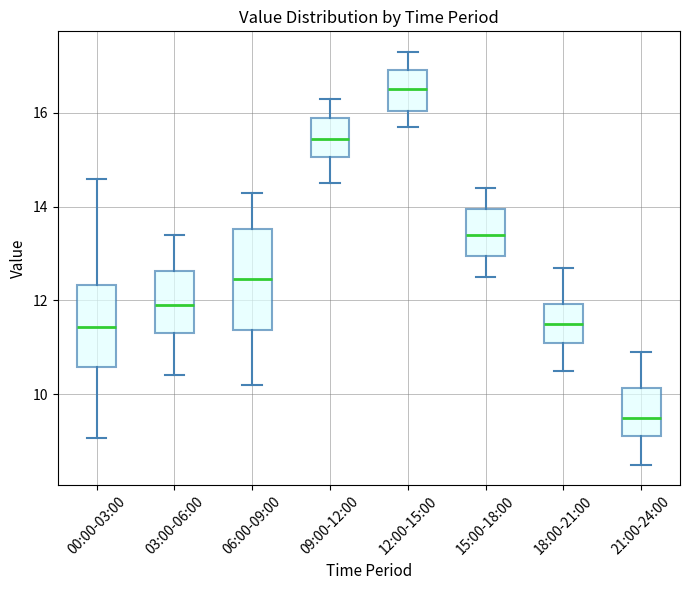

Where is the upper edge of the box for 12:00-15:00 on the y-axis? The values are not printed on the chart, so give them approximately, as read against the axis.

17.0